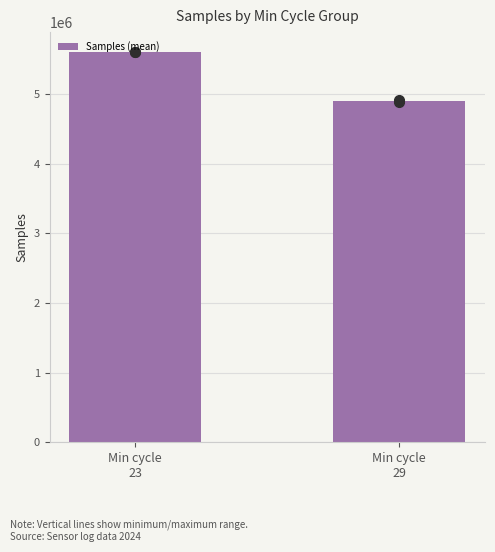

What is the sum of all values?

10520071.9